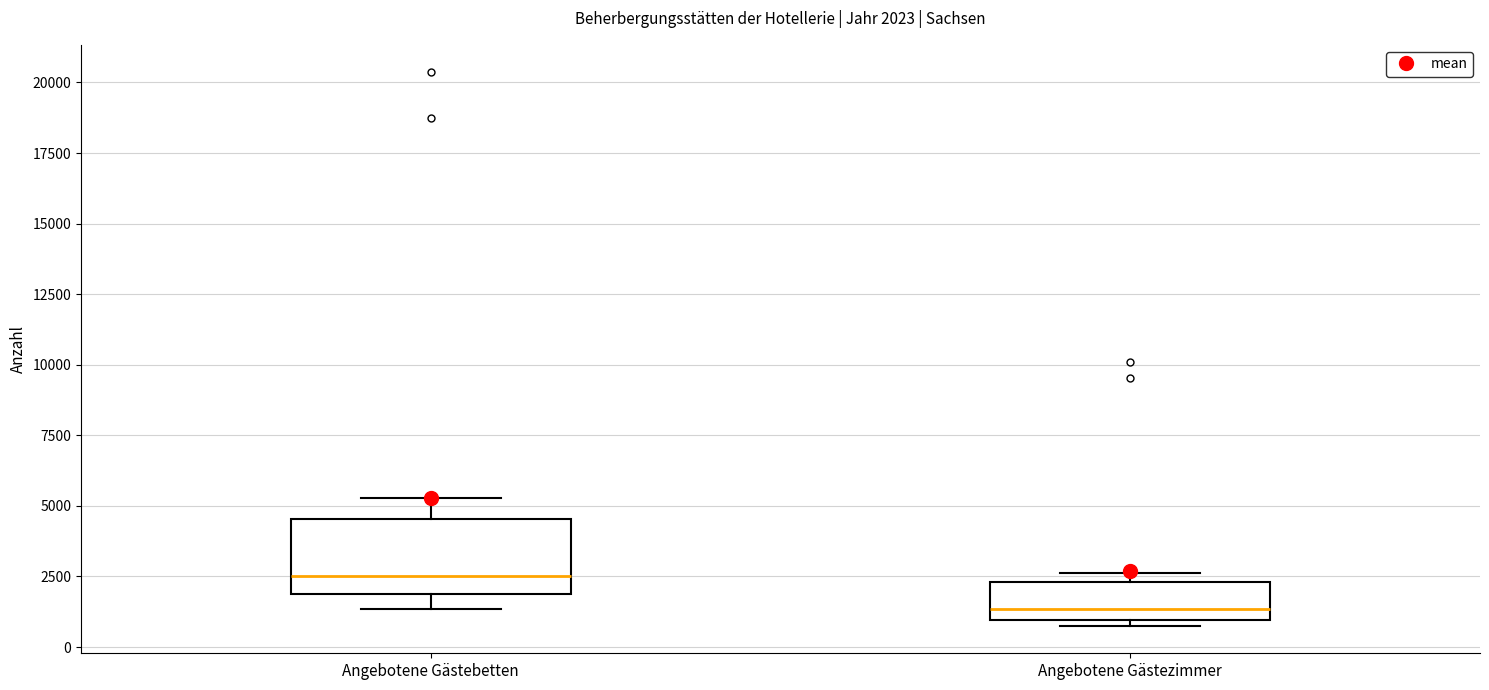

Comparing the boxes themselves (not the whiskers), which one is the tallest?

Angebotene Gästebetten